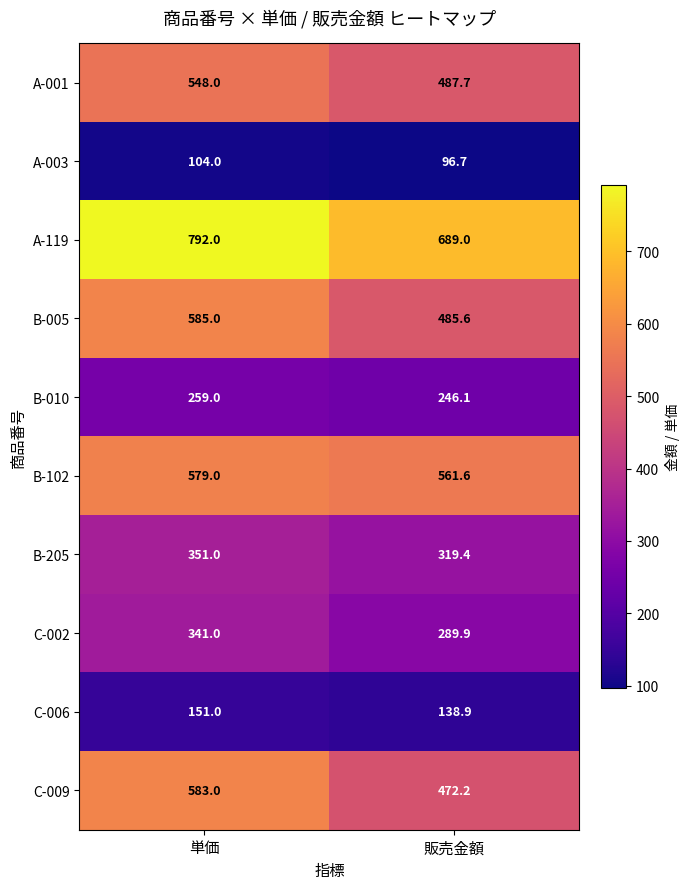

Where is C-009 nearest to the value 527?

販売金額